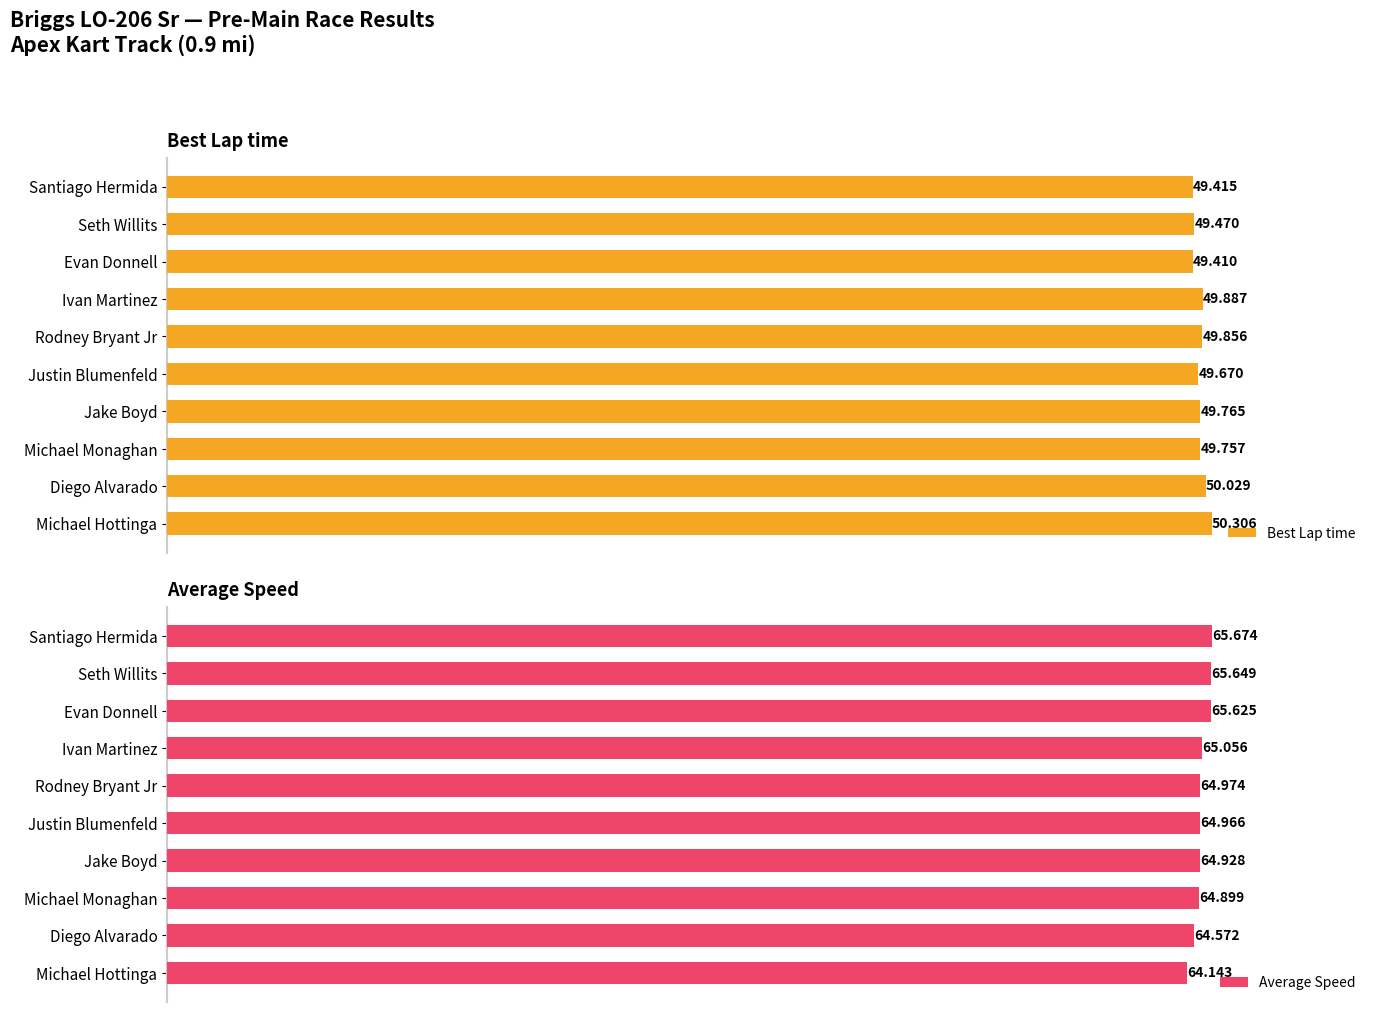

At which label is Average Speed closest to 64?

Michael Hottinga